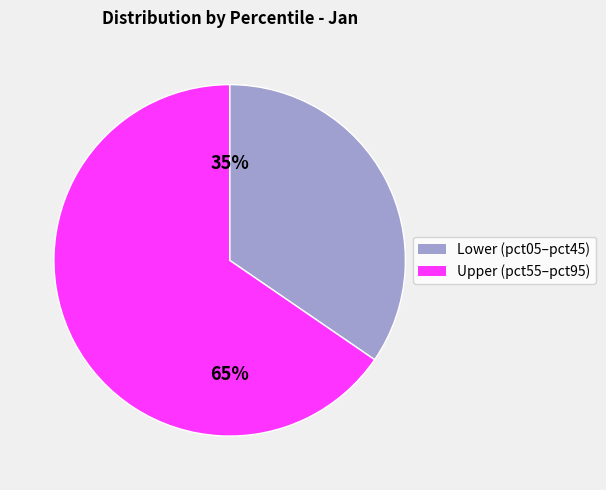

To the nearest percent, what is the average slice percentage?

50%